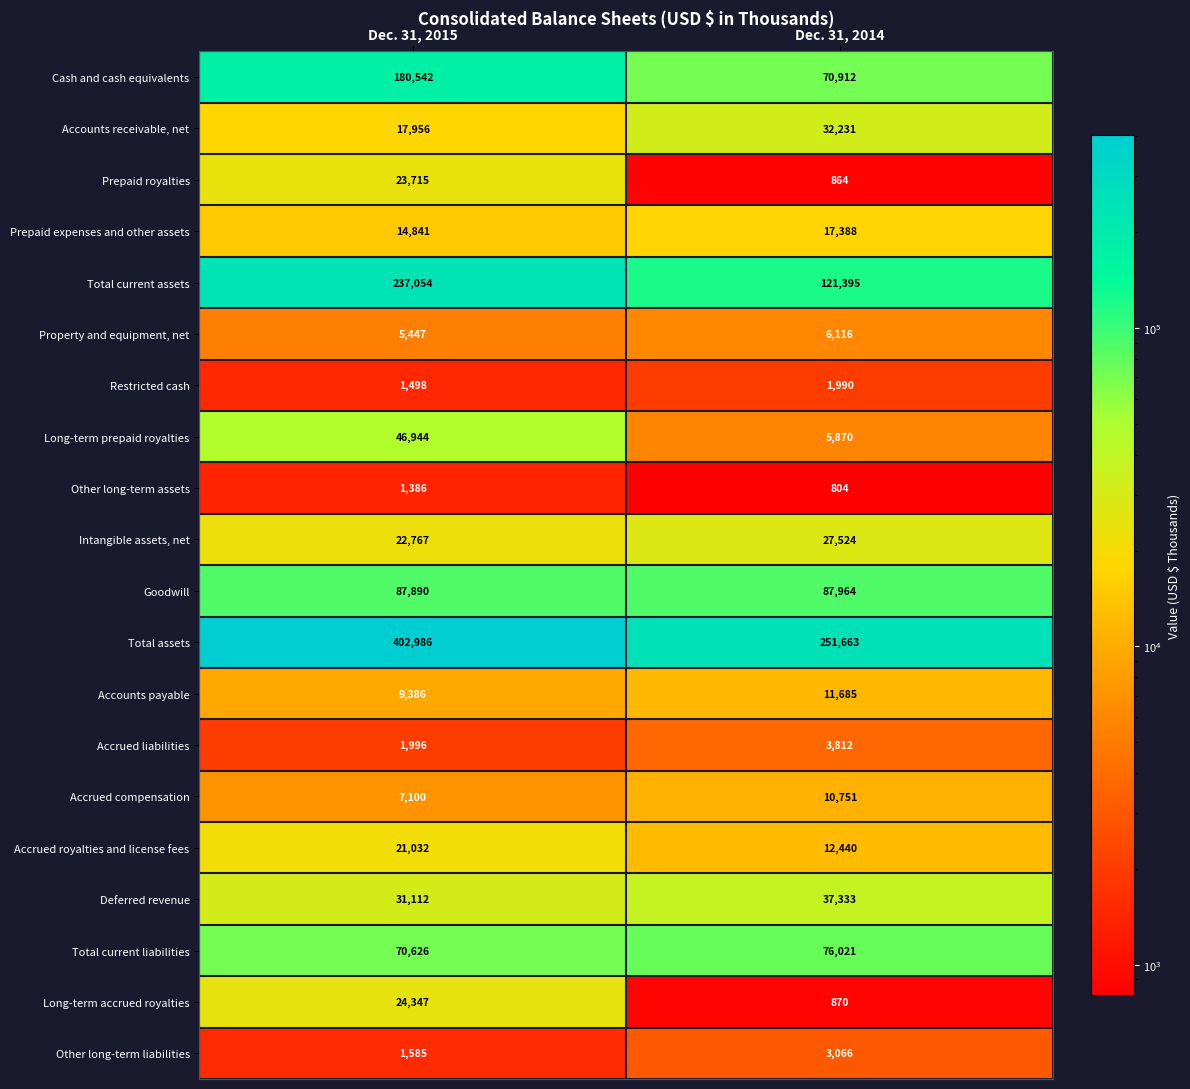

How many values in the Accrued royalties and license fees series are below 21032?

1